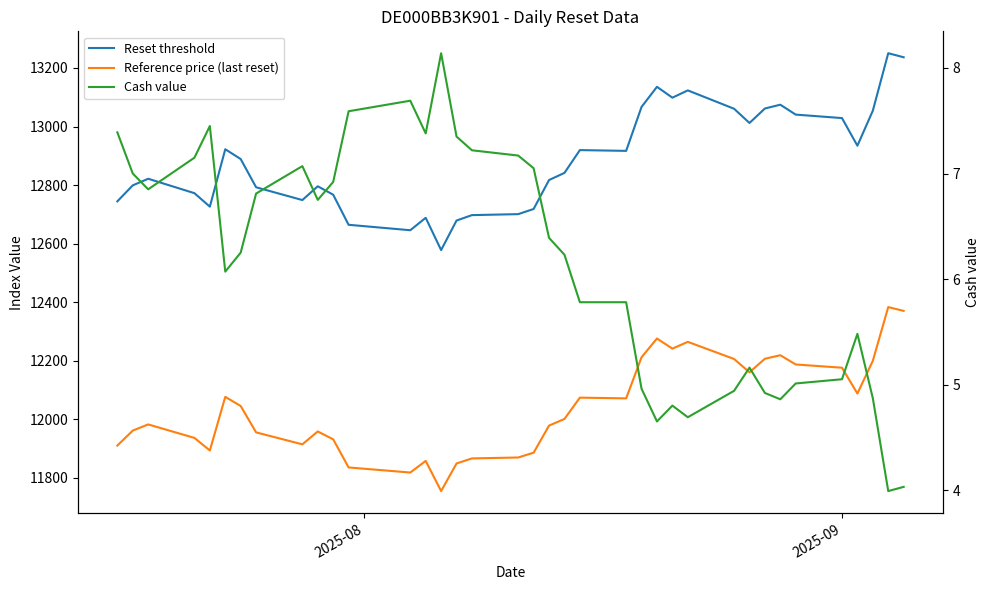

What is the sum of all Reset threshold values?

476827.9